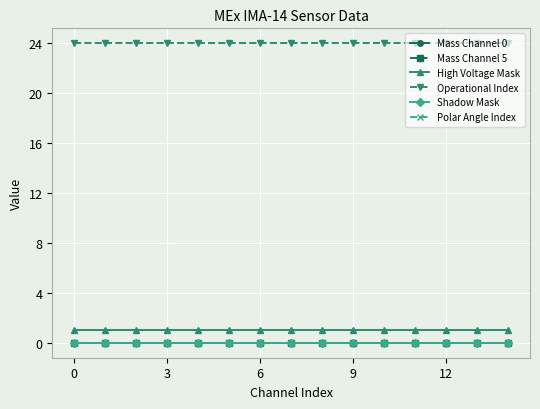

Does the chart have visible grid lines?

Yes